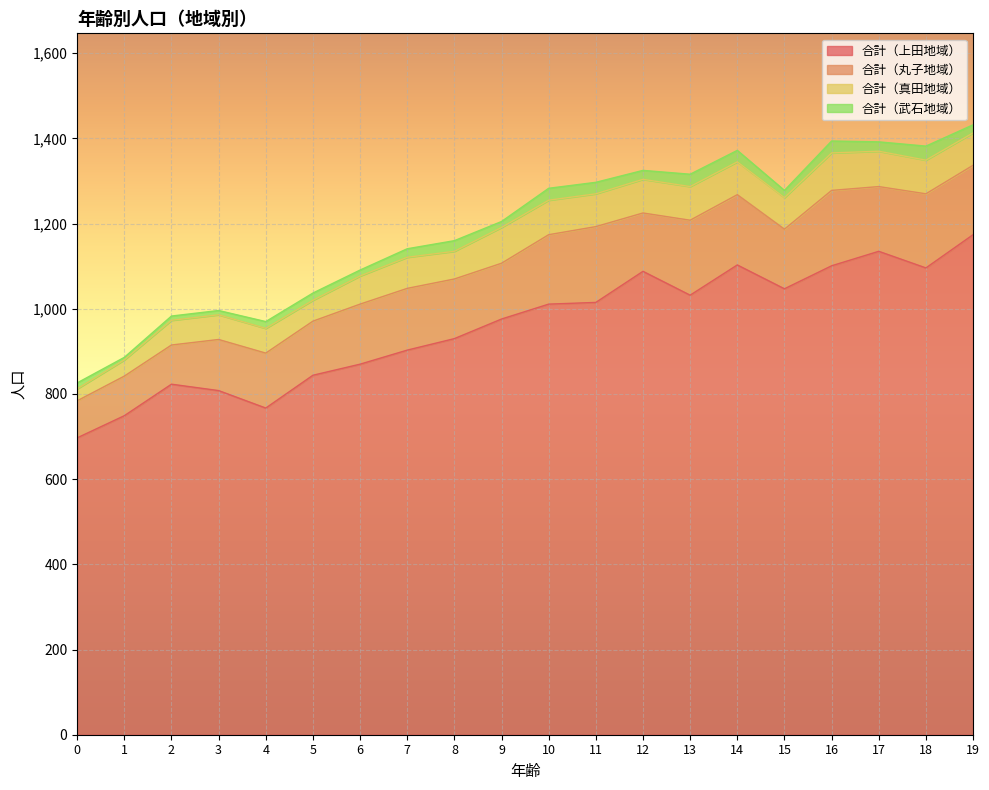

Reading left to right, what are all the values shown in this chart?

合計（上田地域）: 697	749	823	808	767	844	870	903	930	976	1011	1015	1088	1032	1103	1047	1101	1135	1096	1174
合計（丸子地域）: 87	93	92	120	129	127	141	145	140	131	163	178	137	176	165	140	177	152	174	163
合計（真田地域）: 28	38	58	58	58	49	66	73	65	84	81	77	79	79	77	74	88	83	79	76
合計（武石地域）: 14	6	10	10	16	17	14	20	25	14	28	27	21	29	27	17	28	22	33	19